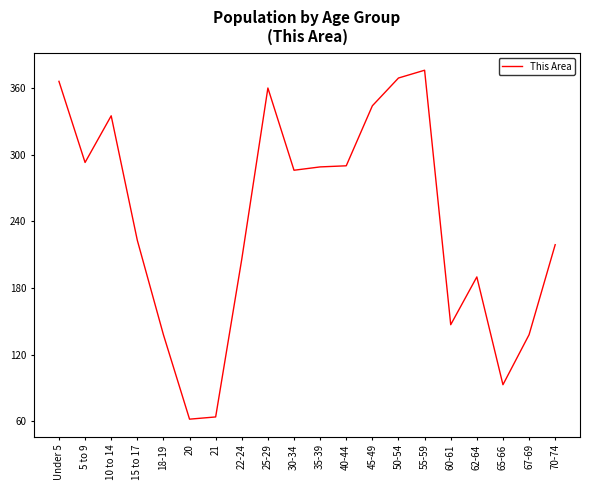

What is the smallest value displayed?

62